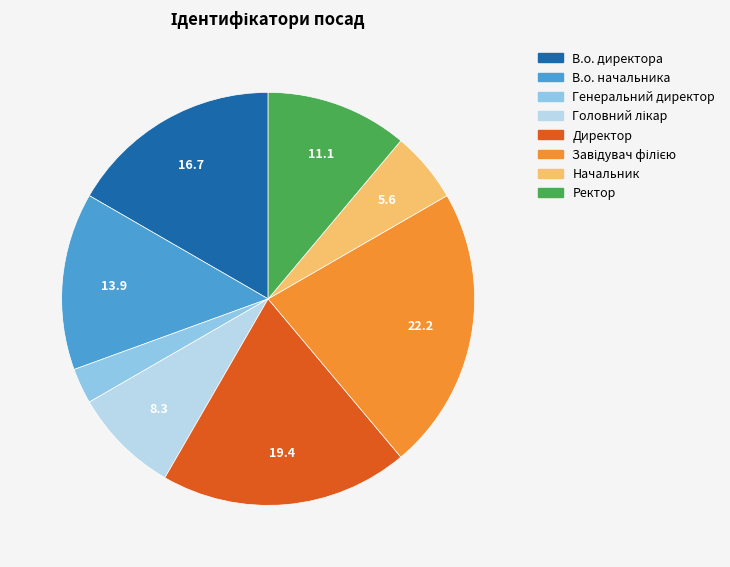

What is the smallest slice in the pie chart?

Генеральний директор